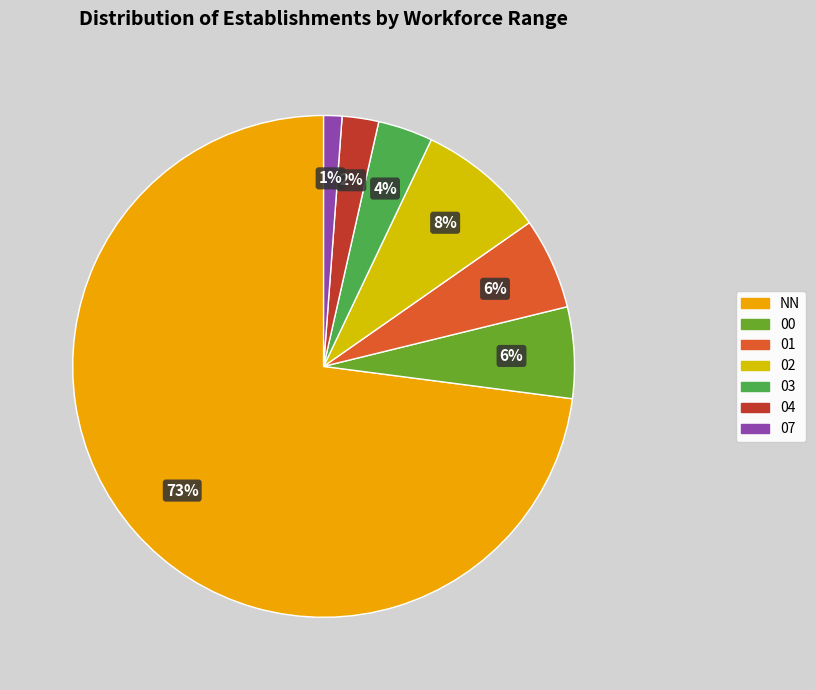

What is the majority slice?

NN